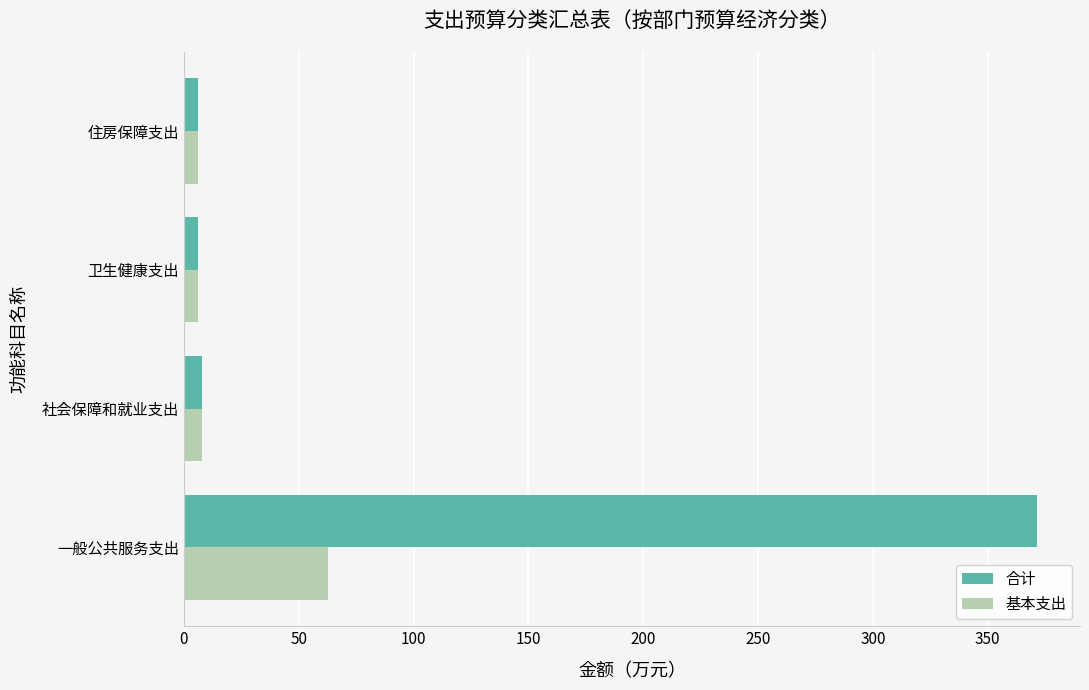

What is the difference between the maximum and minimum values in the 基本支出 series?

56.7